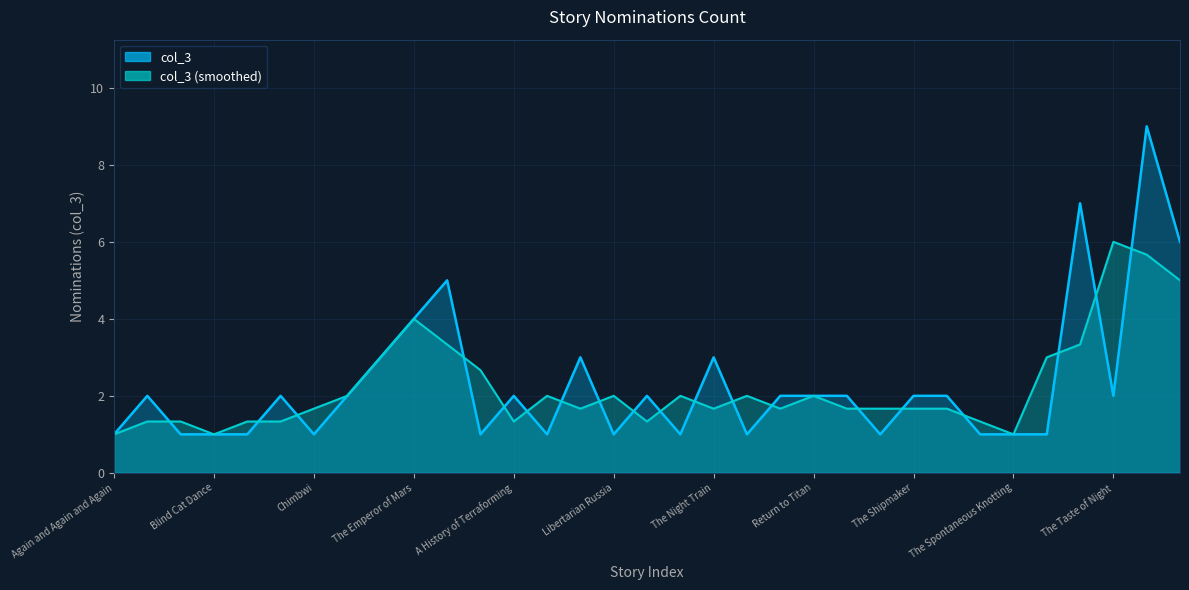

Reading right to left, what are all the values shown in this chart?

Under the Moons of Venus=6	The Things=9	The Taste of Night=2	The Sultan of the Clouds=7	The Starship Mechanic=1	The Spontaneous Knotting=1	Sleepover=1	Sleeping Dogs=2	The Shipmaker=2	Seven Years from Home=1	Seven Cities of Gold=2	Return to Titan=2	Recrossing the Styx=2	The Peacock Cloak=1	The Night Train=3	My Father's Singularity=1	Mammoths of the Great Plains=2	Libertarian Russia=1	Jackie's-Boy=3	In-Fall=1	A History of Terraforming=2	Flying in the Face of God=1	Flower, Mercy, Needle, Chain=5	The Emperor of Mars=4	Elegy for a Young Elk=3	Dead Man's Curve=2	Chimbwi=1	Chicken Little=2	The Books=1	Blind Cat Dance=1	And Ministers of Grace=1	Amaryllis=2	Again and Again and Again=1